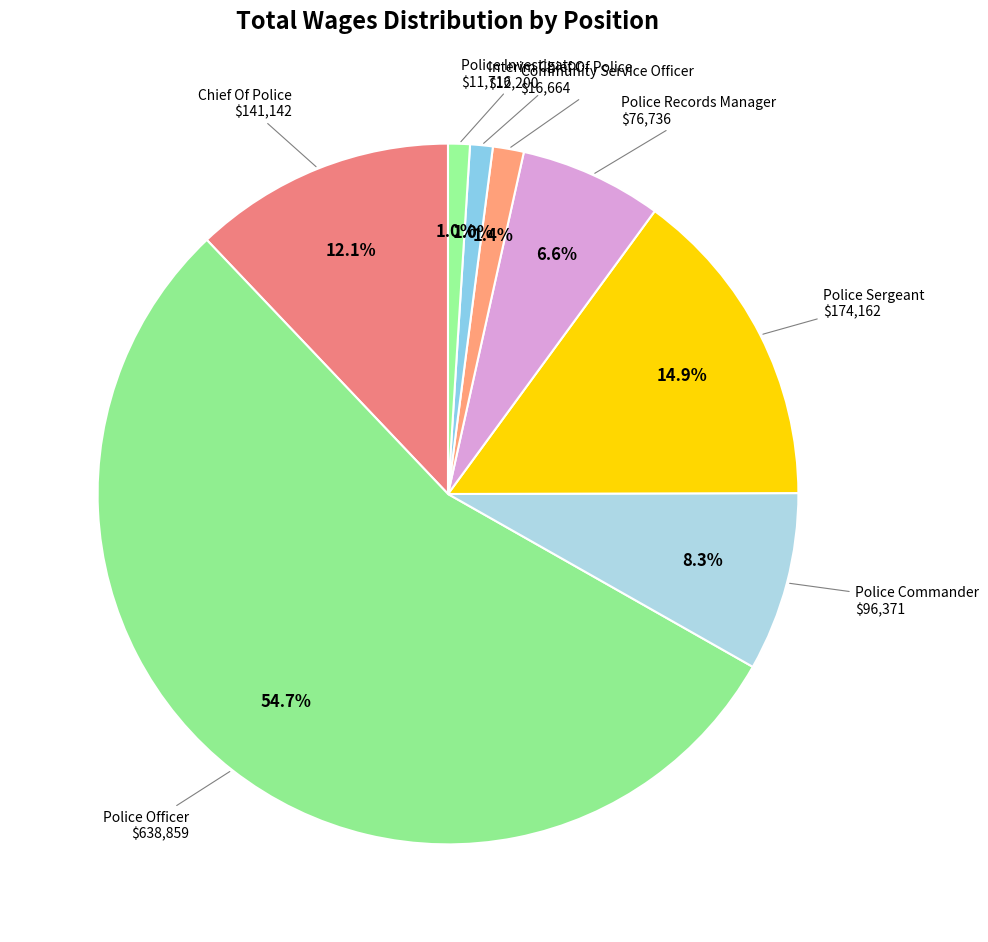

Between Police Records Manager and Police Commander, which is larger?

Police Commander